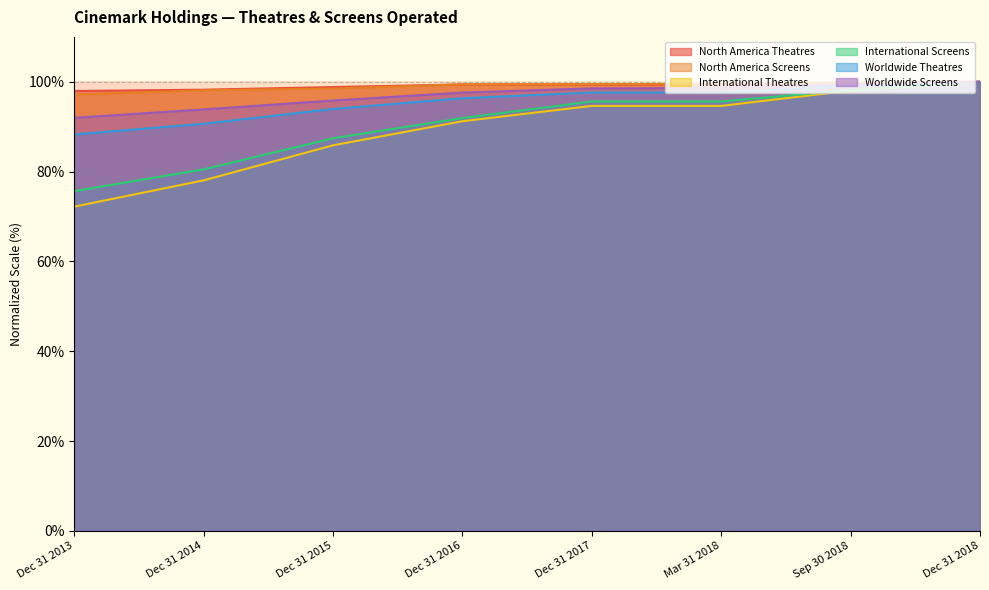

True or false: North America Theatres and International Screens cross at least once.

False